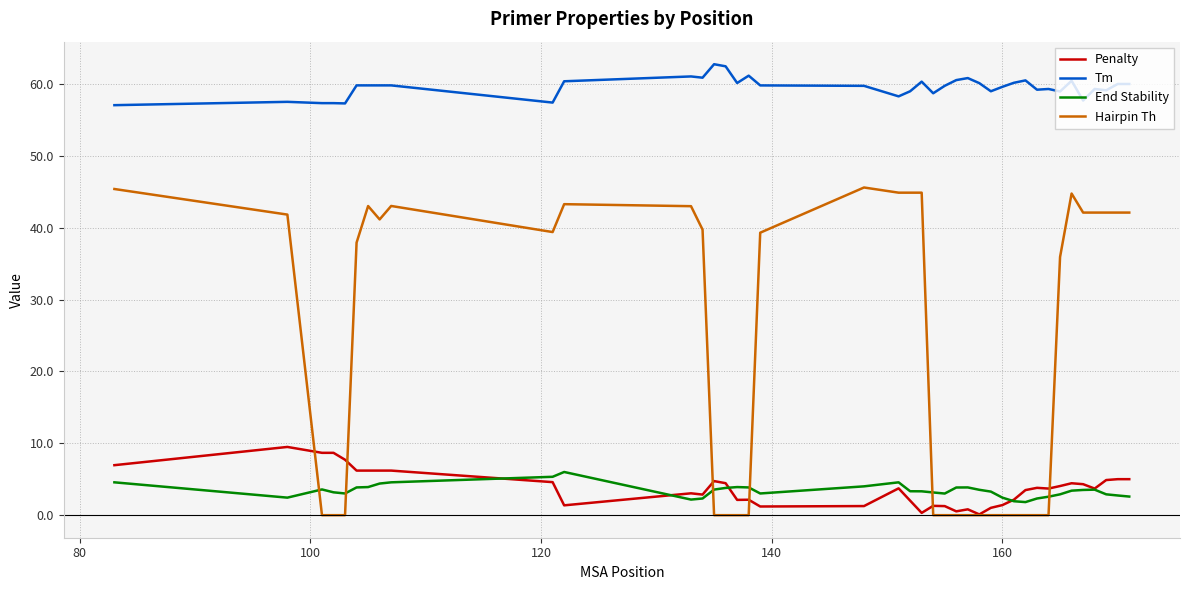

Which series has the largest total across all categories?

Tm